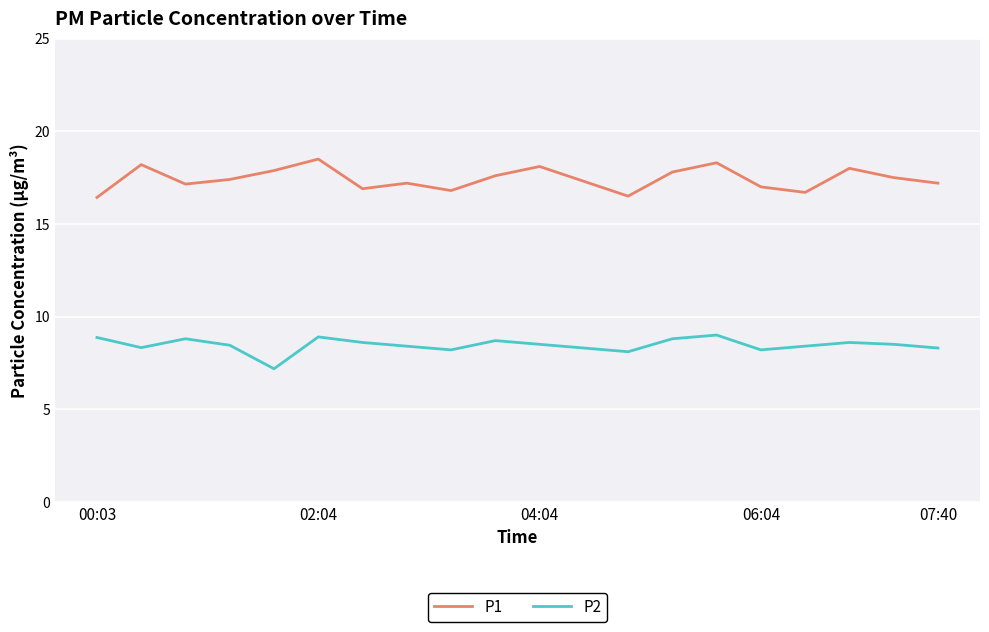

Which series has the widest spread of values?

P1